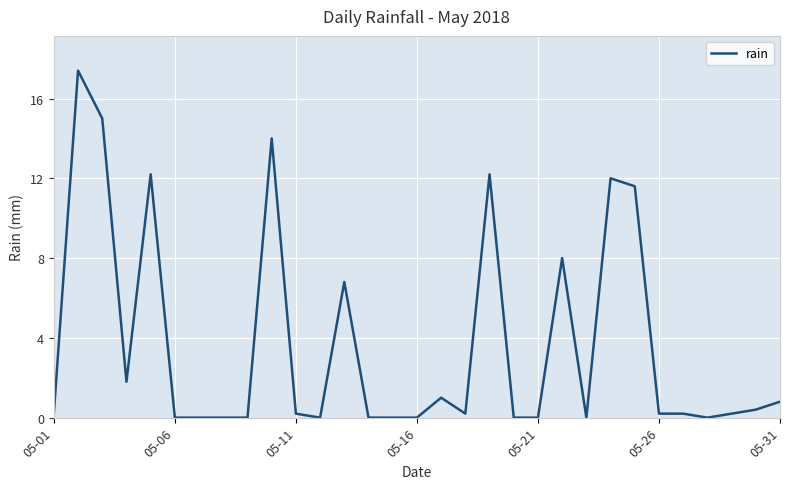

What is the maximum value shown in the chart?

17.4